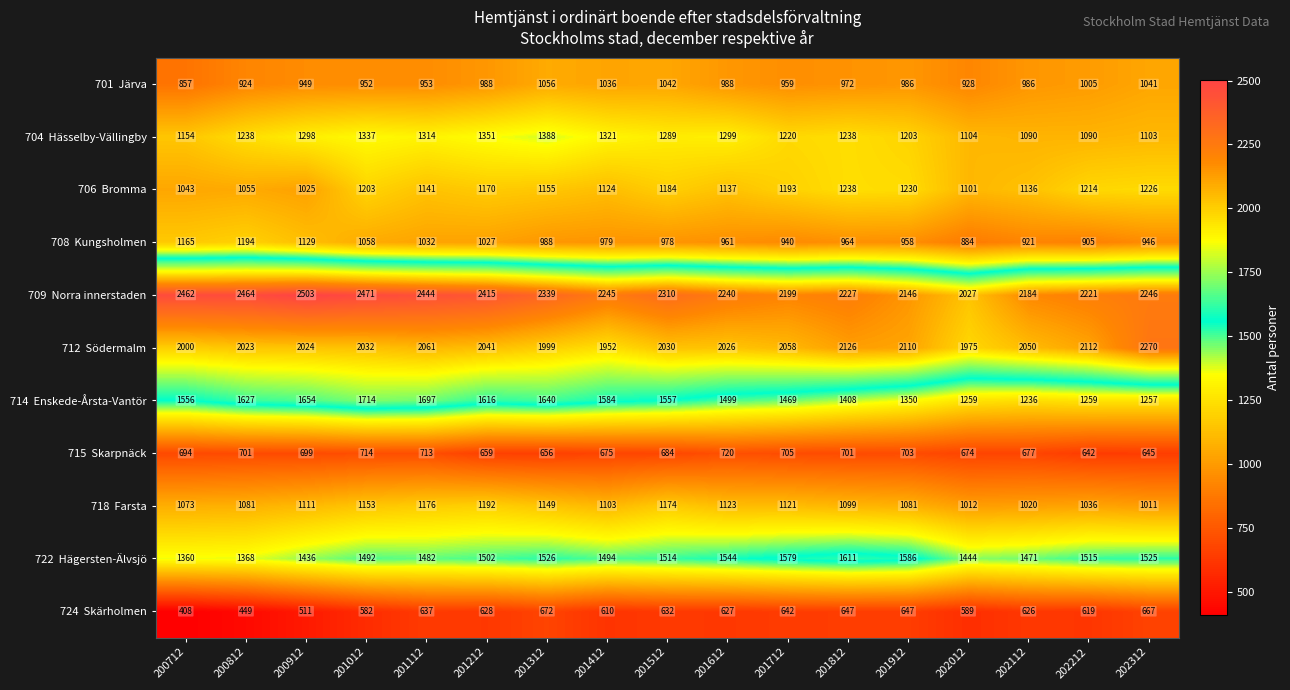

What is the spread (max minus min) of values at 202212?

1602